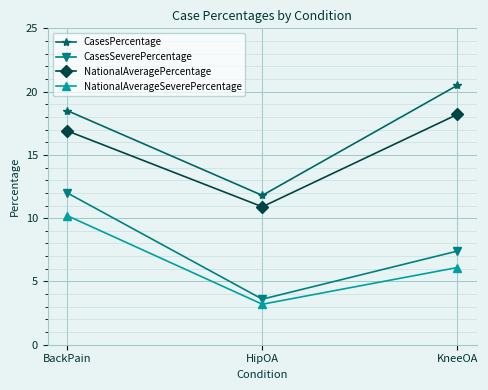

Rank the categories by CasesSeverePercentage value from highest to lowest.

BackPain, KneeOA, HipOA